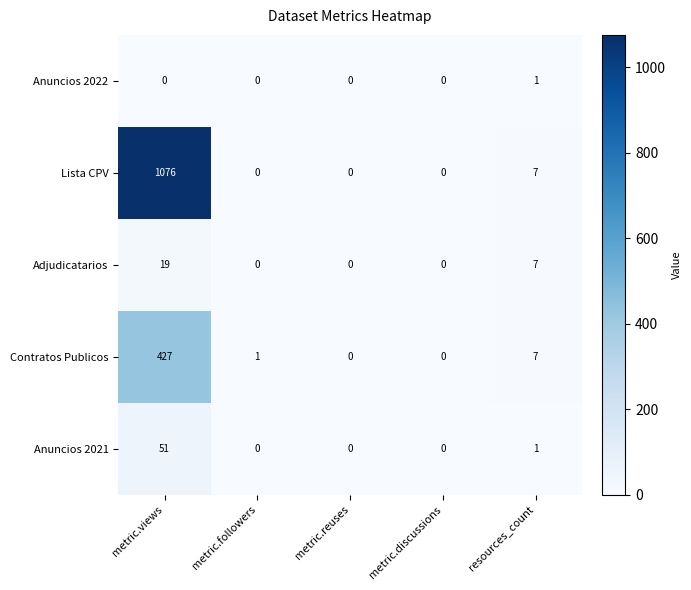

What is the difference between the Lista CPV values at metric.reuses and metric.views?

1076